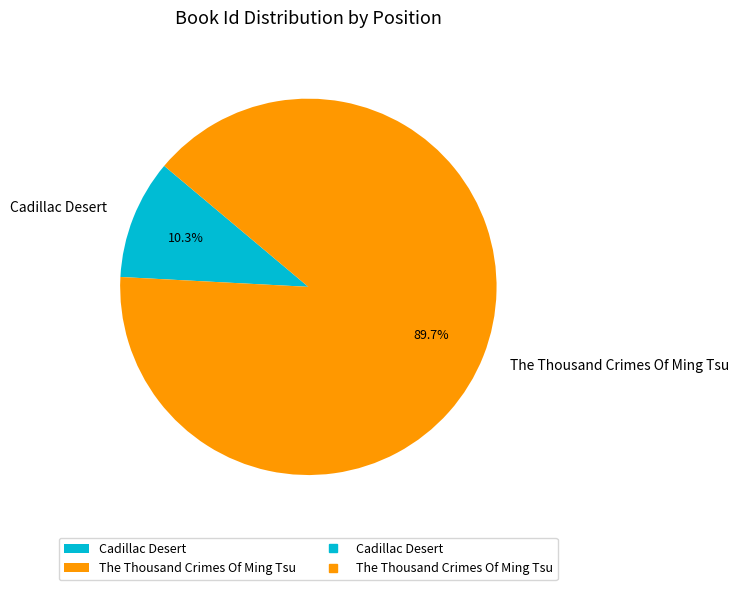

To the nearest percent, what portion does Cadillac Desert represent?

10%